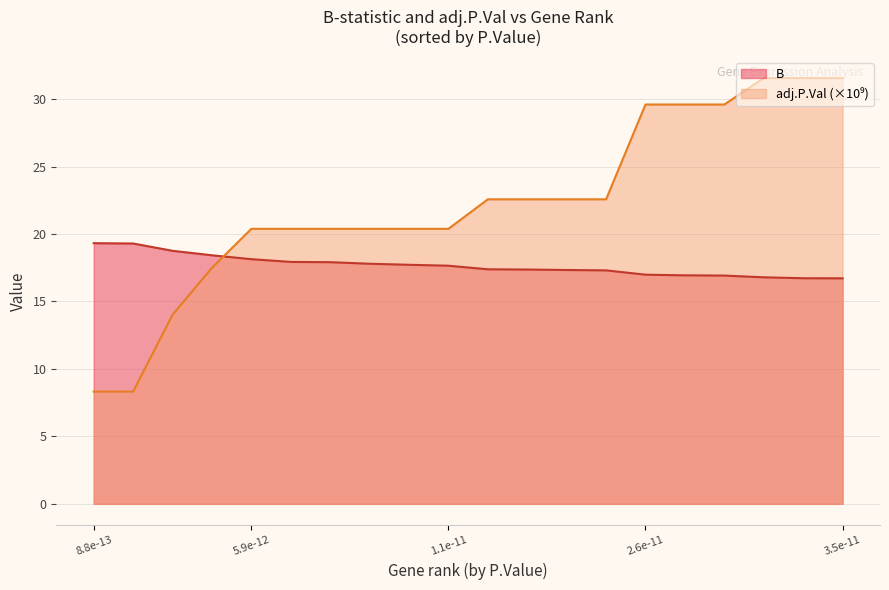

Where is B nearest to the value 18?

5